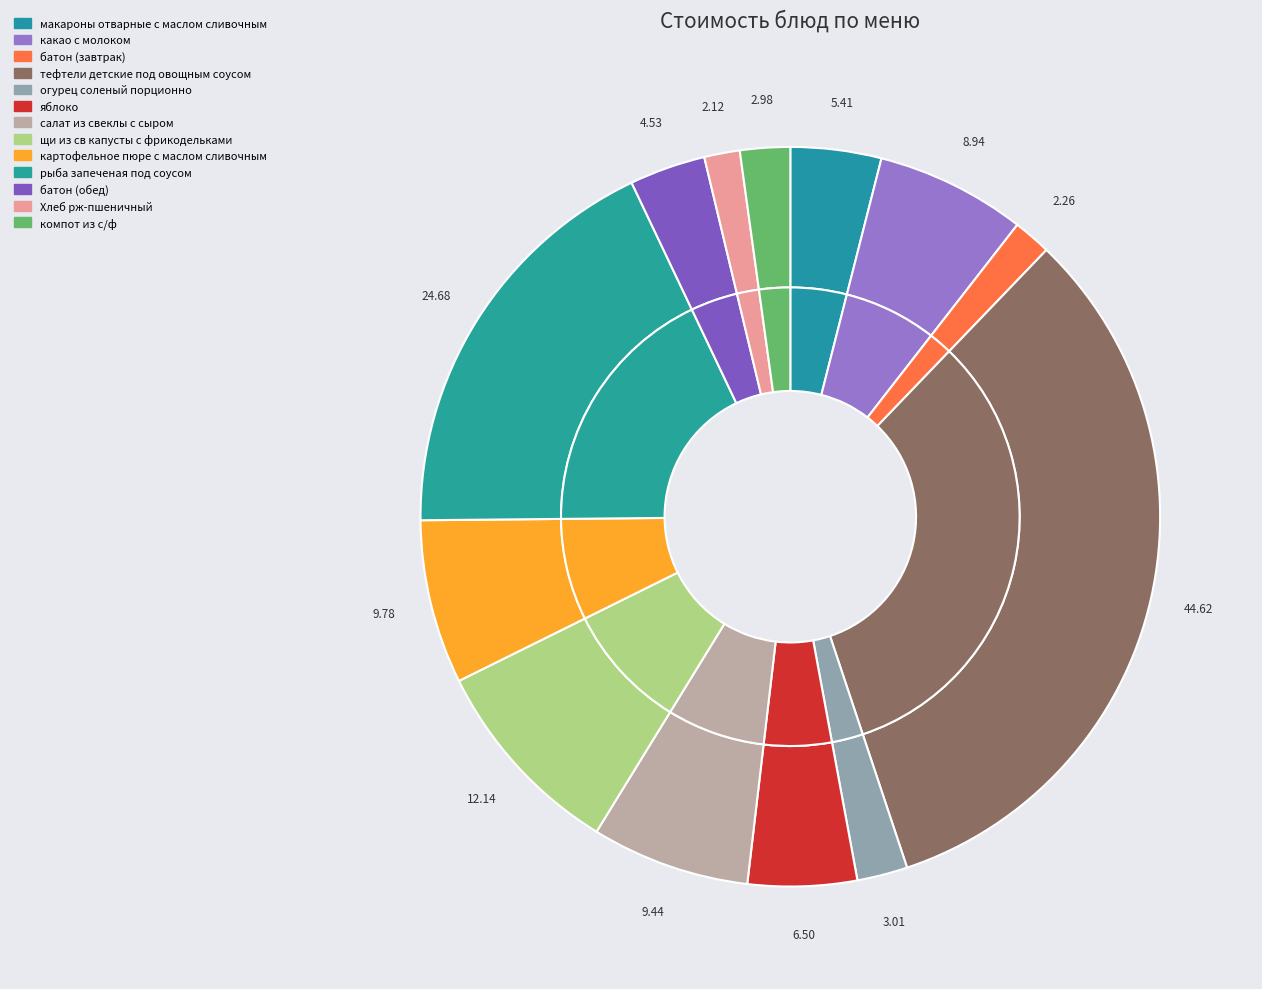

To the nearest percent, what percentage of the pie is батон (обед)?

3%